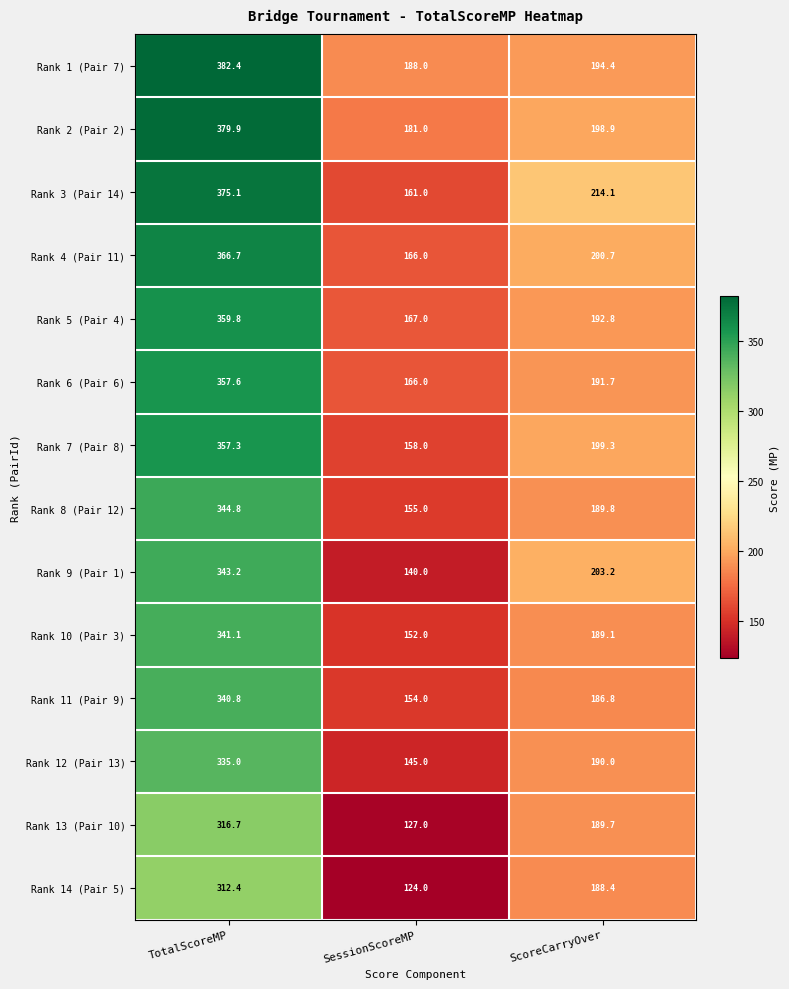

What is the average value of the Rank 3 (Pair 14) series?

250.1